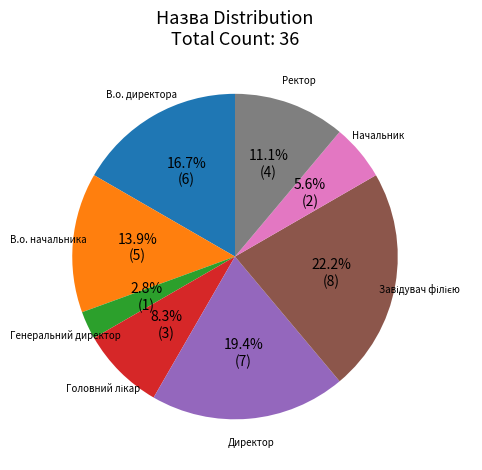

Does any single category account for the majority?

No